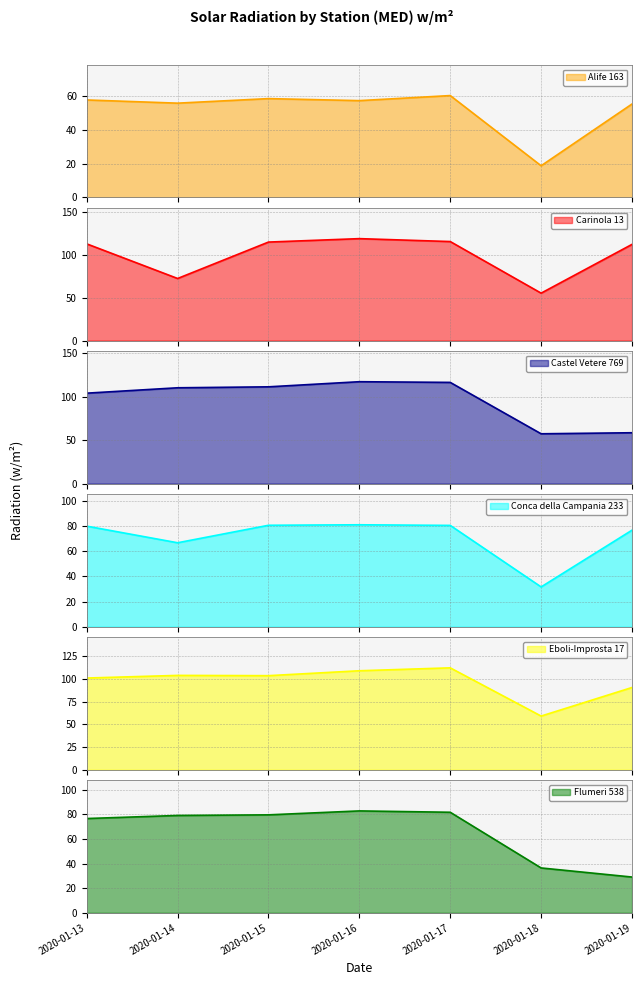

What are all the series names shown in the legend?

Alife 163, Carinola 13, Castel Vetere 769, Conca della Campania 233, Eboli-Improsta 17, Flumeri 538